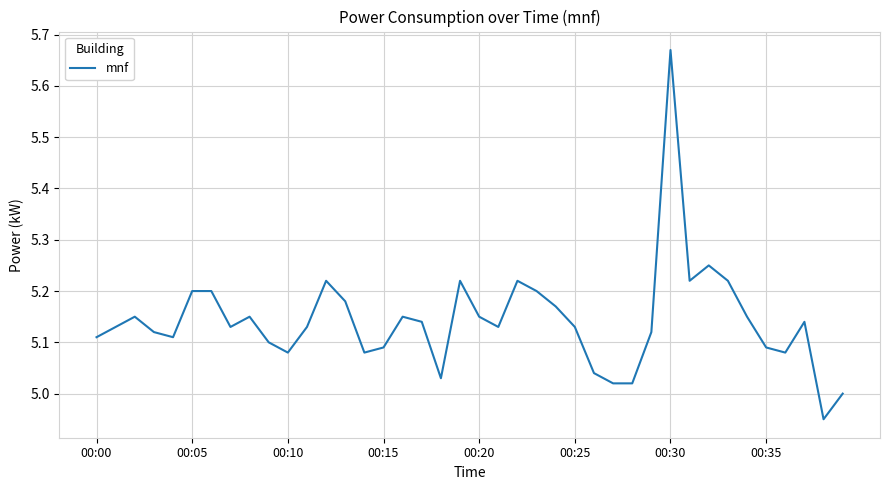

What is the difference between the maximum and minimum values?

0.7